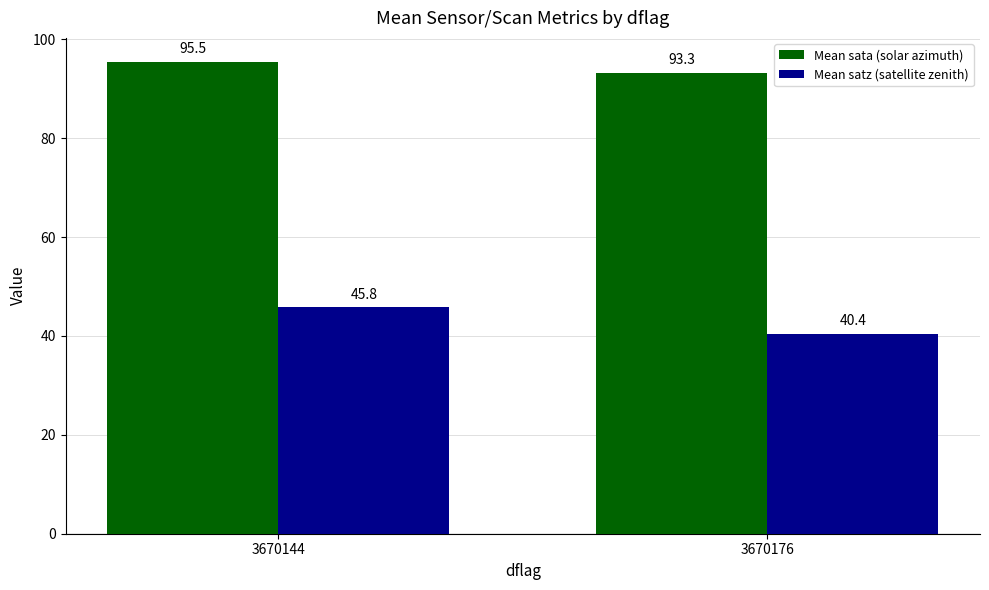

How many bars are there in total?

4